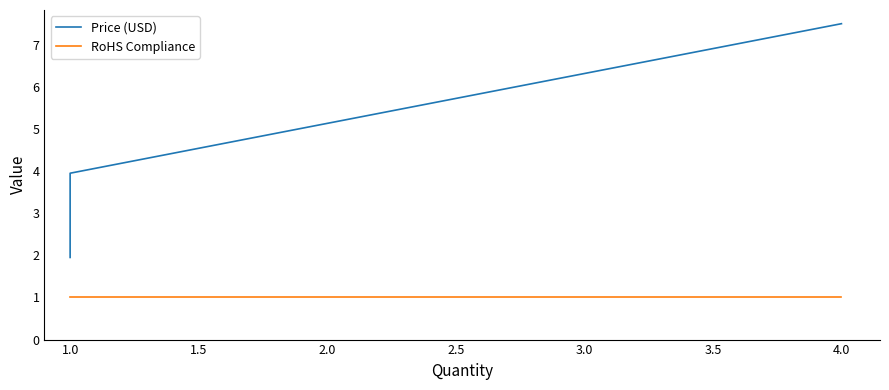

What are all the series names shown in the legend?

Price (USD), RoHS Compliance